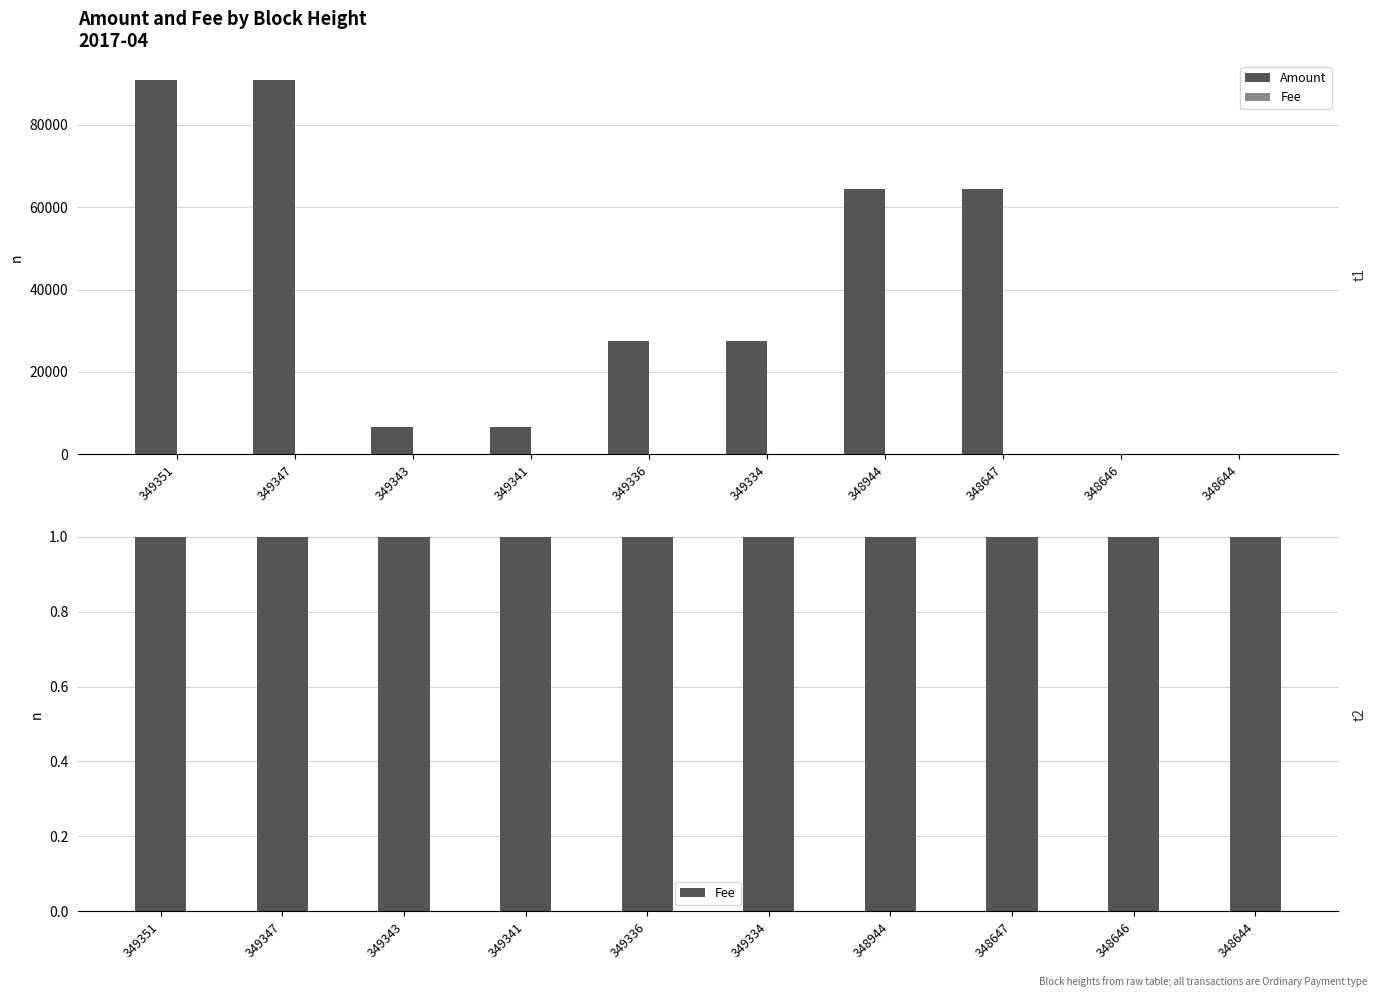

Which has a higher value, 349336 or 348944?

348944